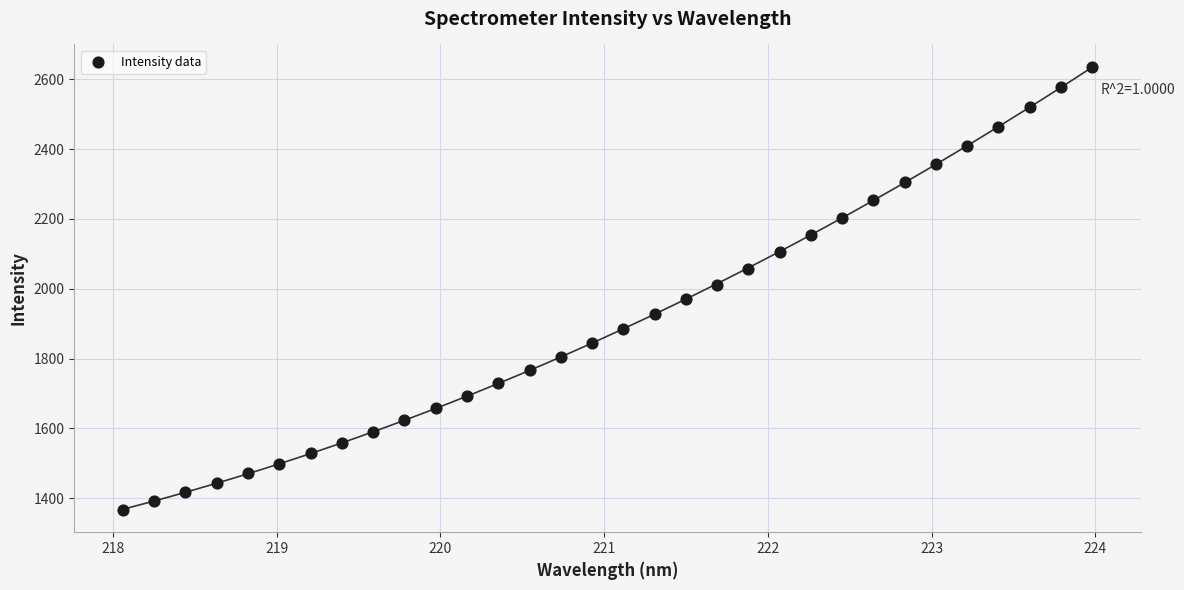

What is the range of X values (max minus min)?

5.9